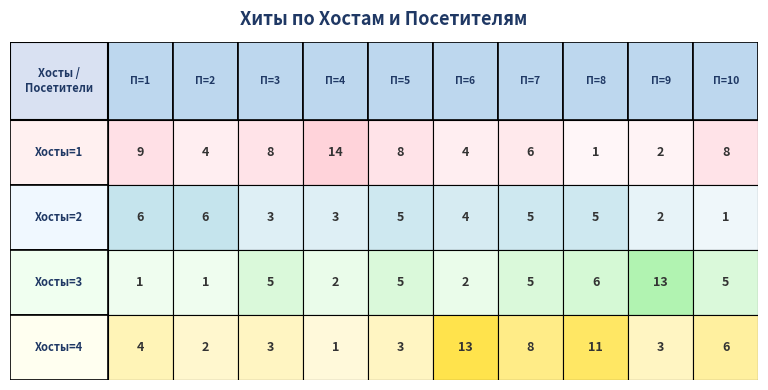

Which series has the largest range (max minus min)?

Хосты=1